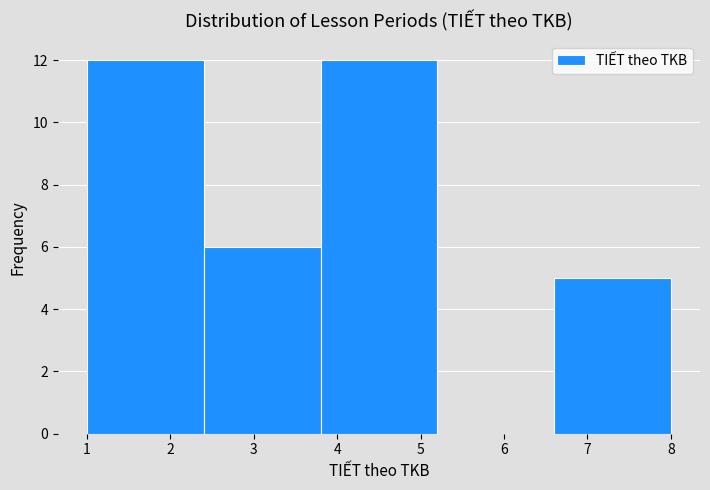

Reading left to right, list every bar in this chart as the range it spans on the x-axis followed by its height. The values are not printed on the chart, so give them approximately, as read against the axis.

1.0 to 2.4: 12
2.4 to 3.8: 6
3.8 to 5.2: 12
5.2 to 6.6: 0
6.6 to 8.0: 5